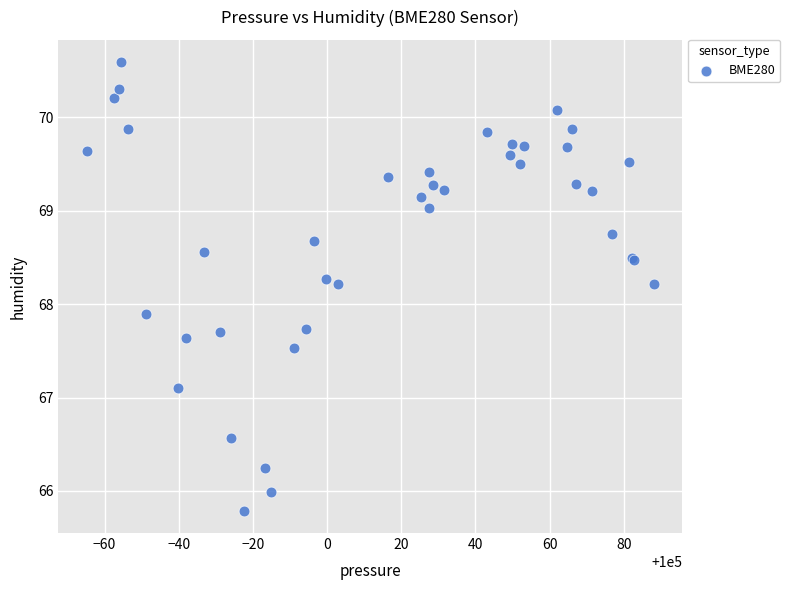

What Y value in the scatter plot is closest to 68?

67.9